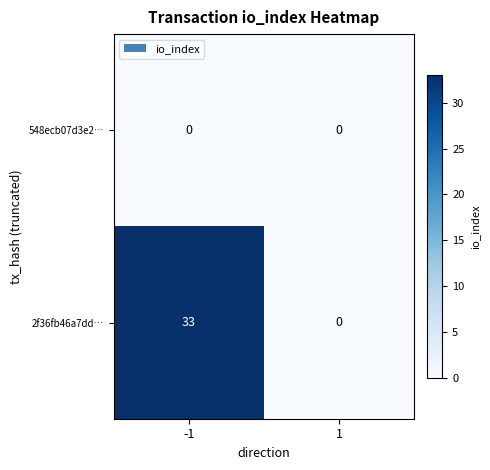

Is it true that 2f36fb46a7dd… equals 33 at -1?

True